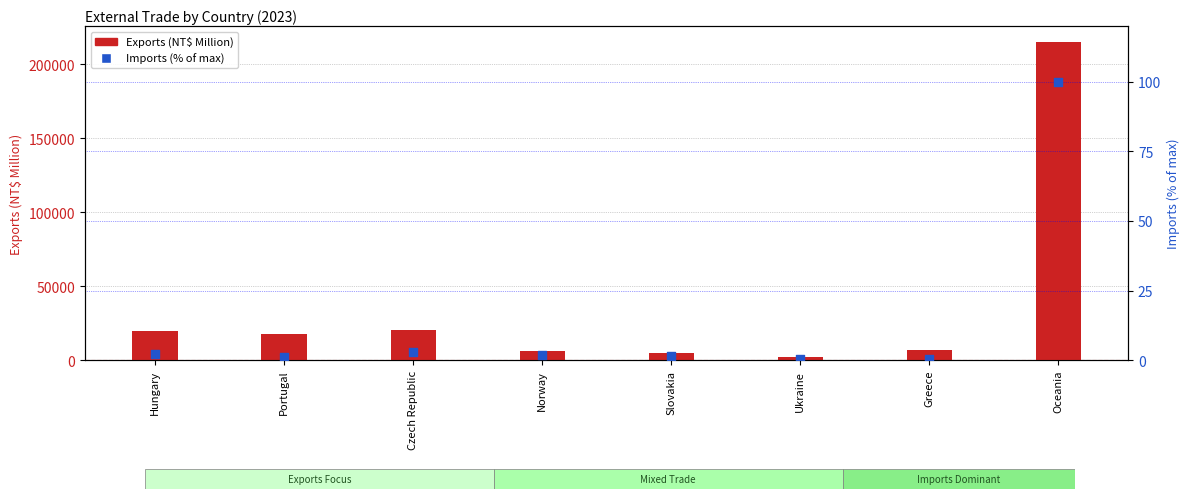

Which series has the largest total across all categories?

Exports